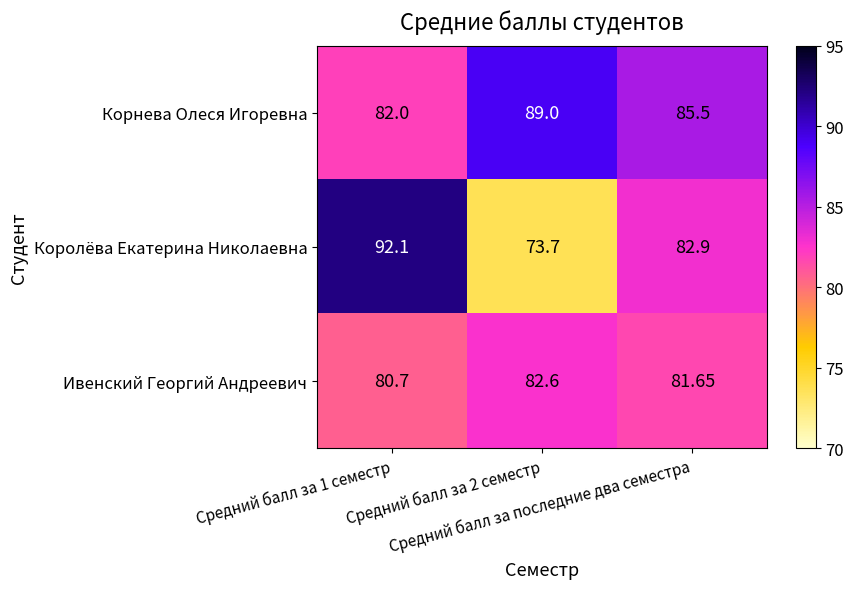

List the series in order of their overall mean, highest first.

Корнева Олеся Игоревна, Королёва Екатерина Николаевна, Ивенский Георгий Андреевич